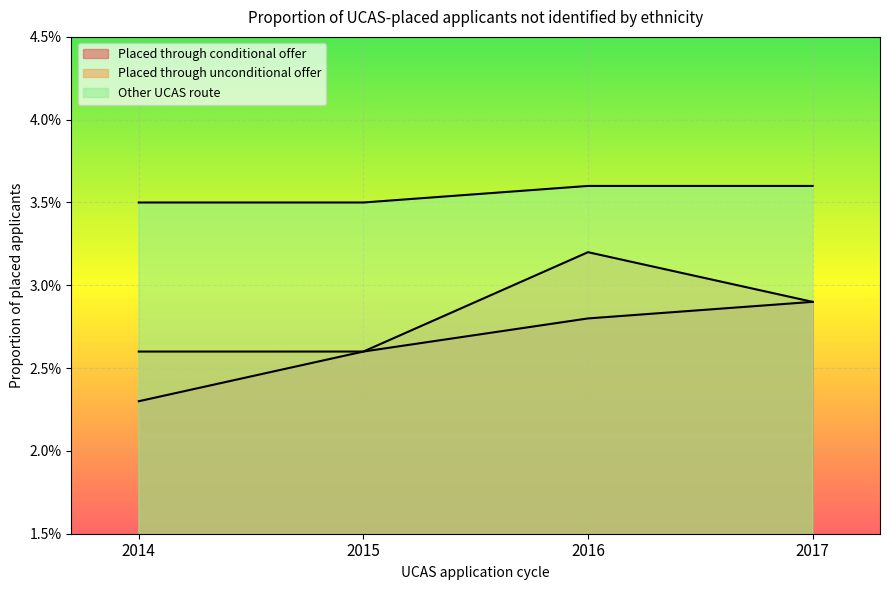

Which series has the widest spread of values?

Placed through conditional offer